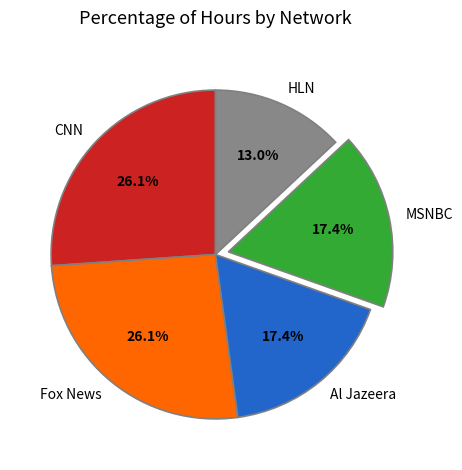

Is there a majority slice in this chart?

No